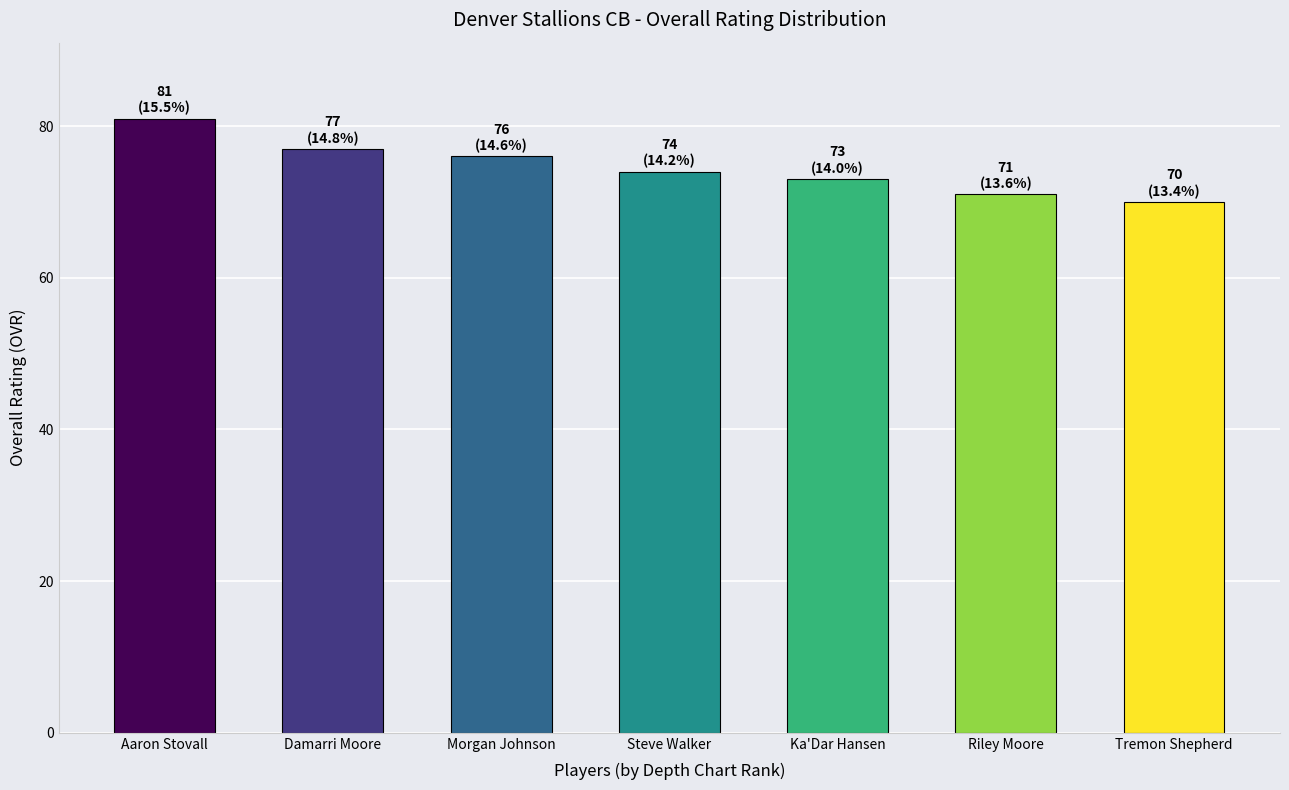

The chart shows a value of 112 at Tremon Shepherd. True or false?

False